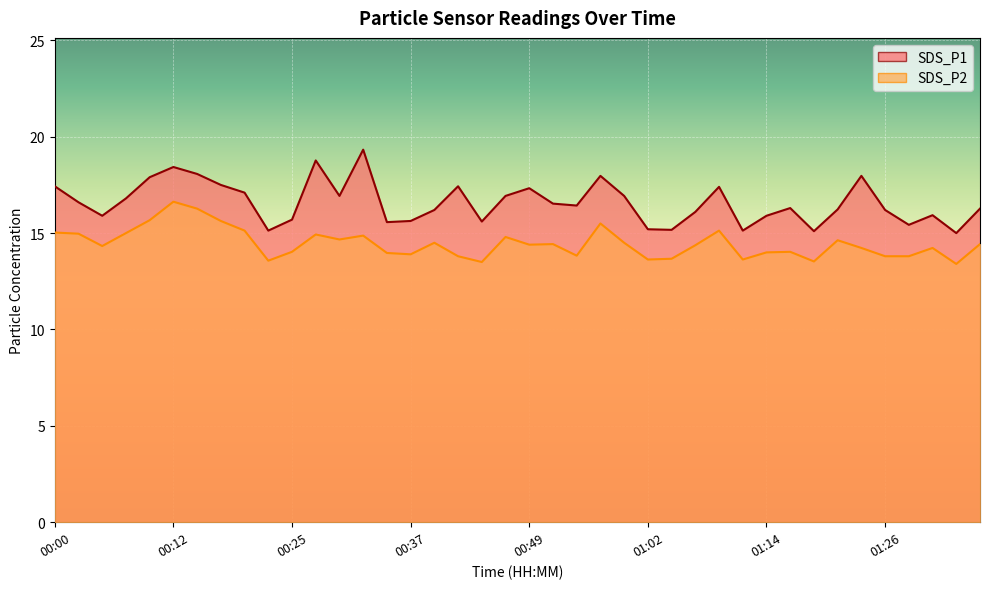

What is the total value across all series at 00:35?

29.5